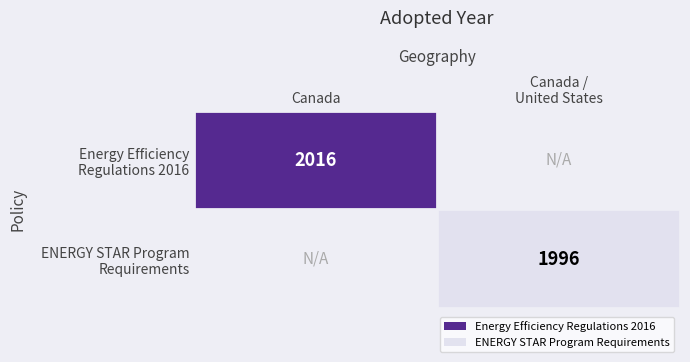

Is the value of Energy Efficiency Regulations 2016 at Canada greater than the value of ENERGY STAR Program Requirements at Canada?

No